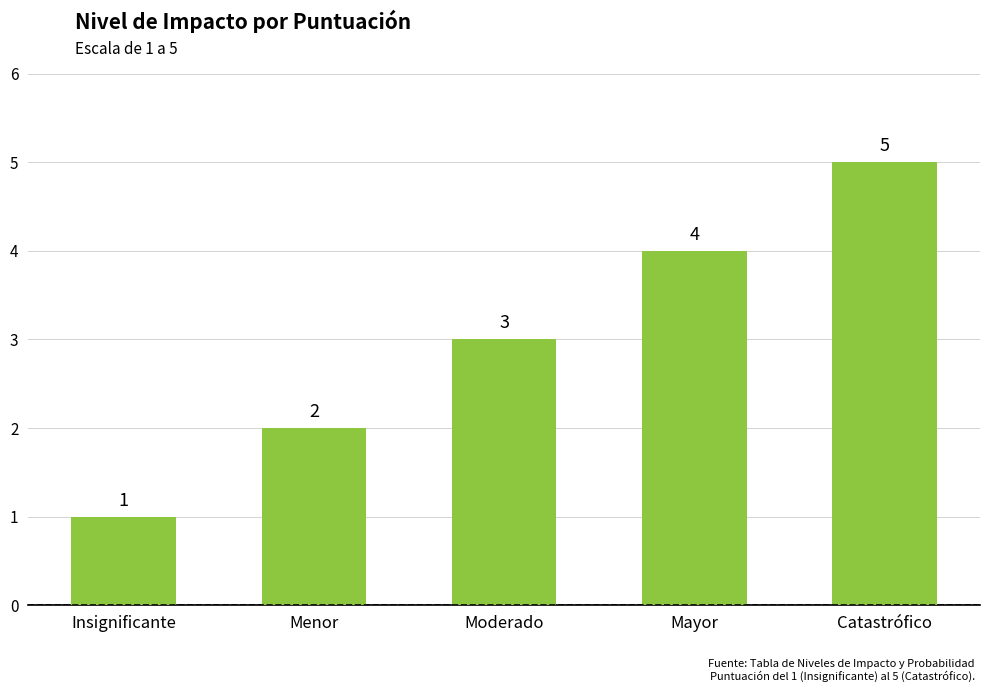

Rank the categories by value from lowest to highest.

Insignificante, Menor, Moderado, Mayor, Catastrófico